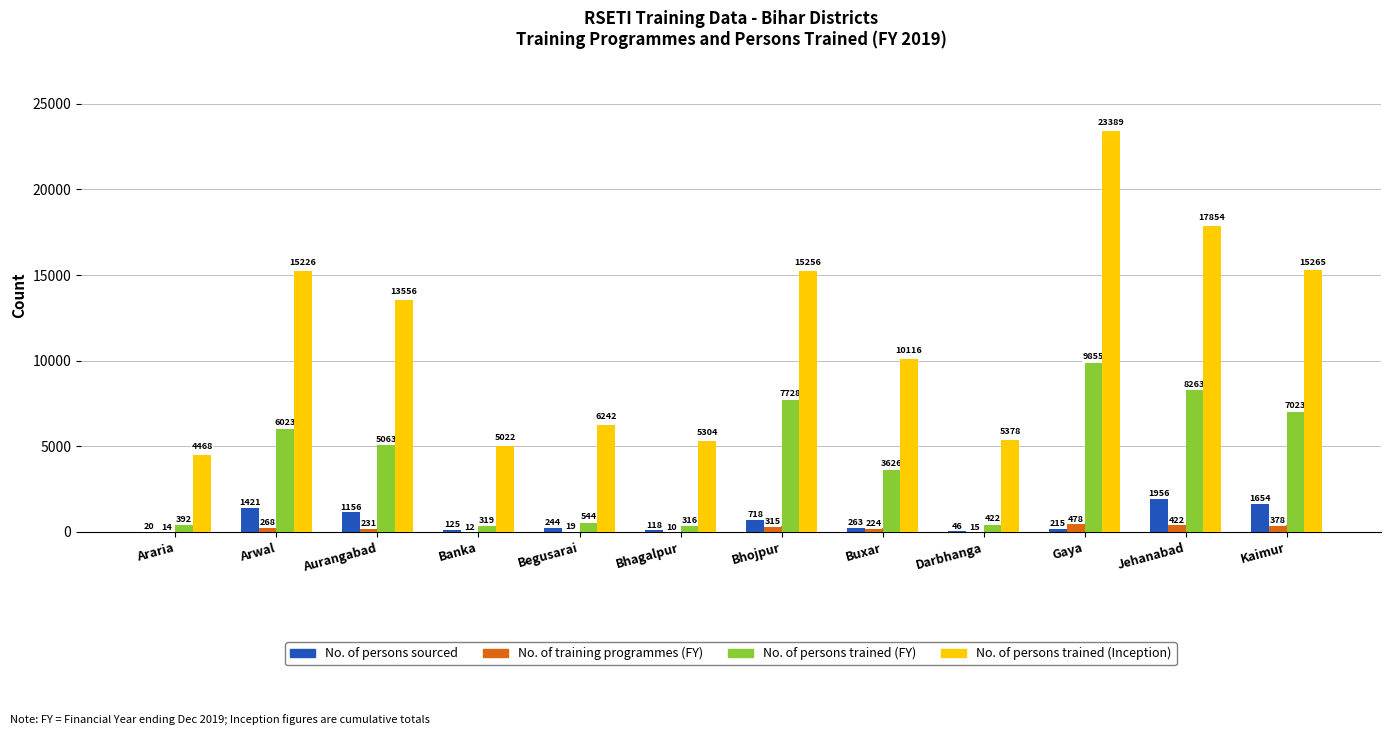

What are all the series names shown in the legend?

No. of persons sourced, No. of training programmes (FY), No. of persons trained (FY), No. of persons trained (Inception)